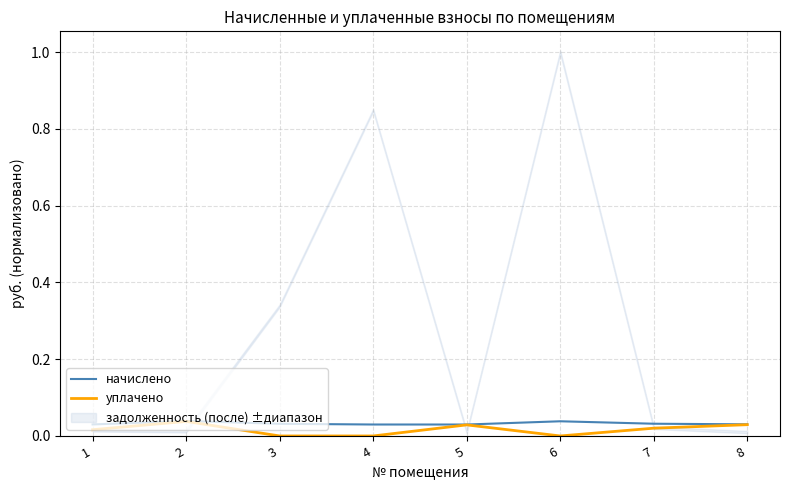

Reading left to right, list all the values displayed in this chart.

начислено: 1=0.0	2=0.0	3=0.0	4=0.0	5=0.0	6=0.0	7=0.0	8=0.0
уплачено: 1=0.0	2=0.0	3=0.0	4=0.0	5=0.0	6=0.0	7=0.0	8=0.0